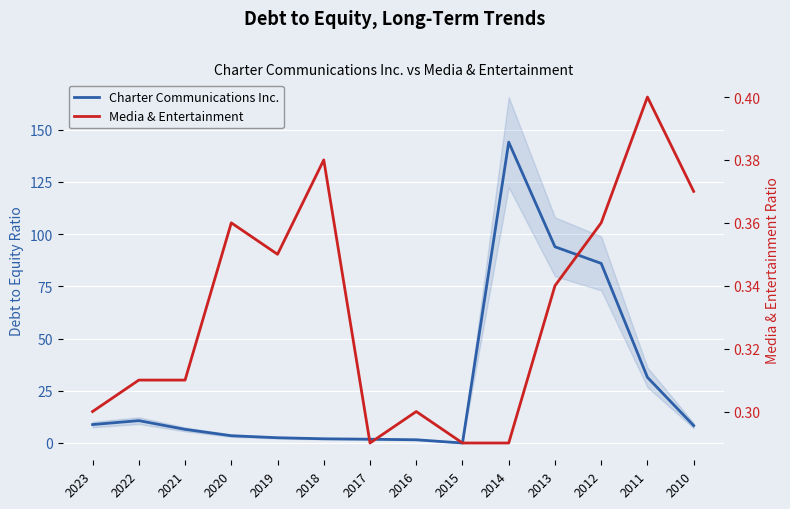

What are all the series names shown in the legend?

Charter Communications Inc., Media & Entertainment